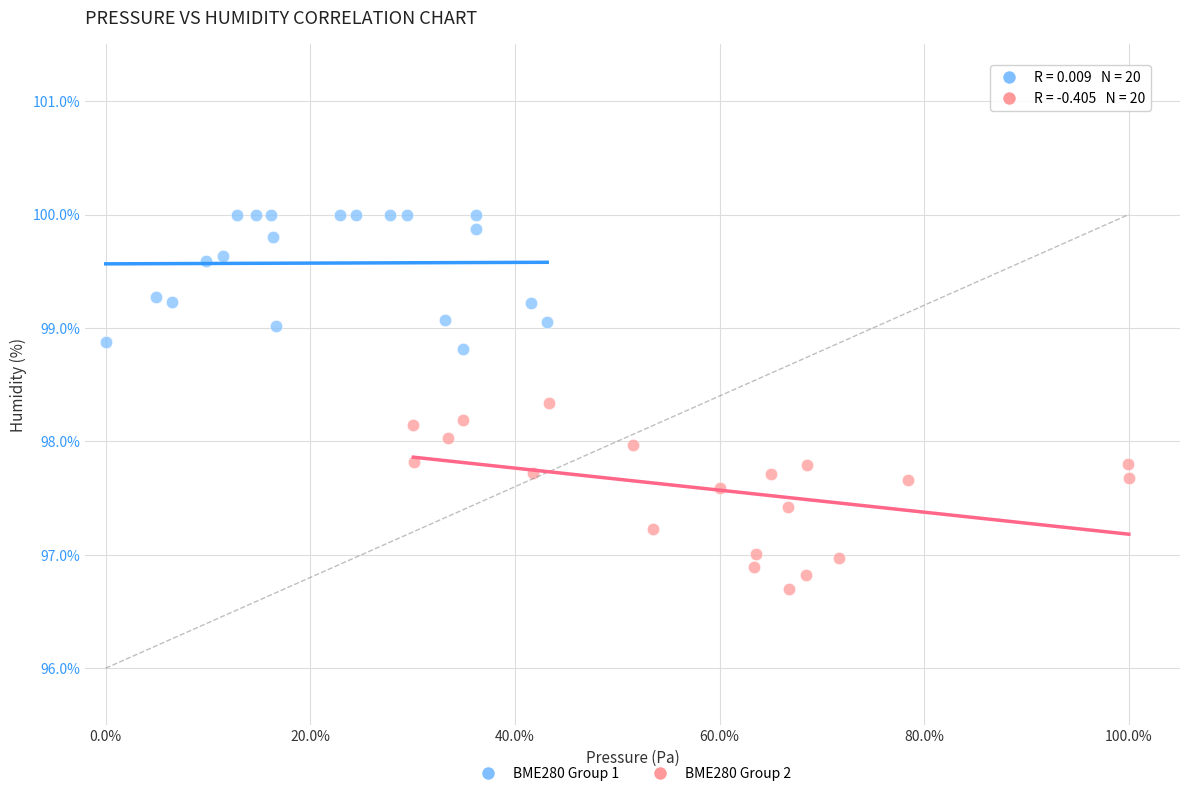

Which series has the widest spread of Y values?

BME280 Group 2